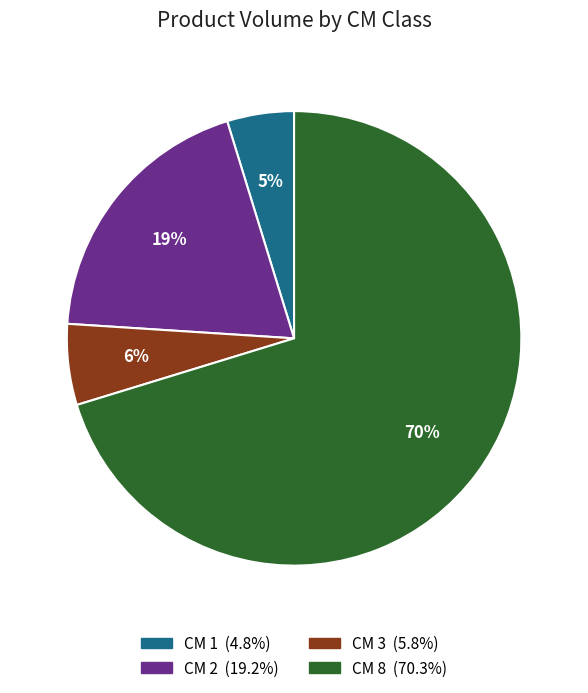

Does any single category account for the majority?

Yes